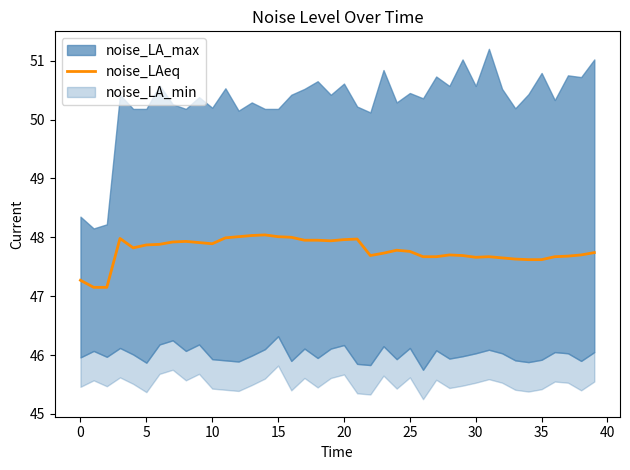

What is the difference between the values at 34 and 20?

0.3